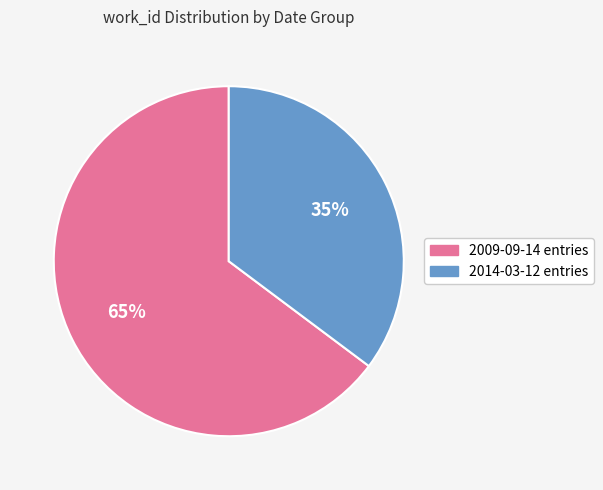

Rank the categories by value from highest to lowest.

2009-09-14 entries, 2014-03-12 entries